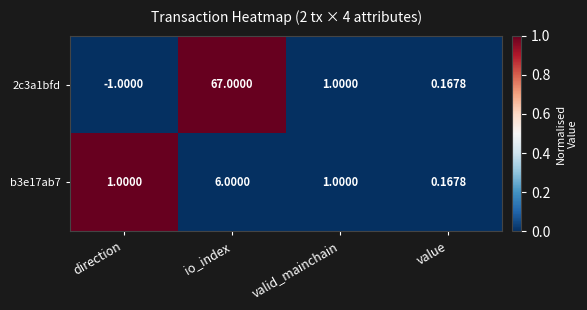

At which category is the sum across all series the highest?

io_index